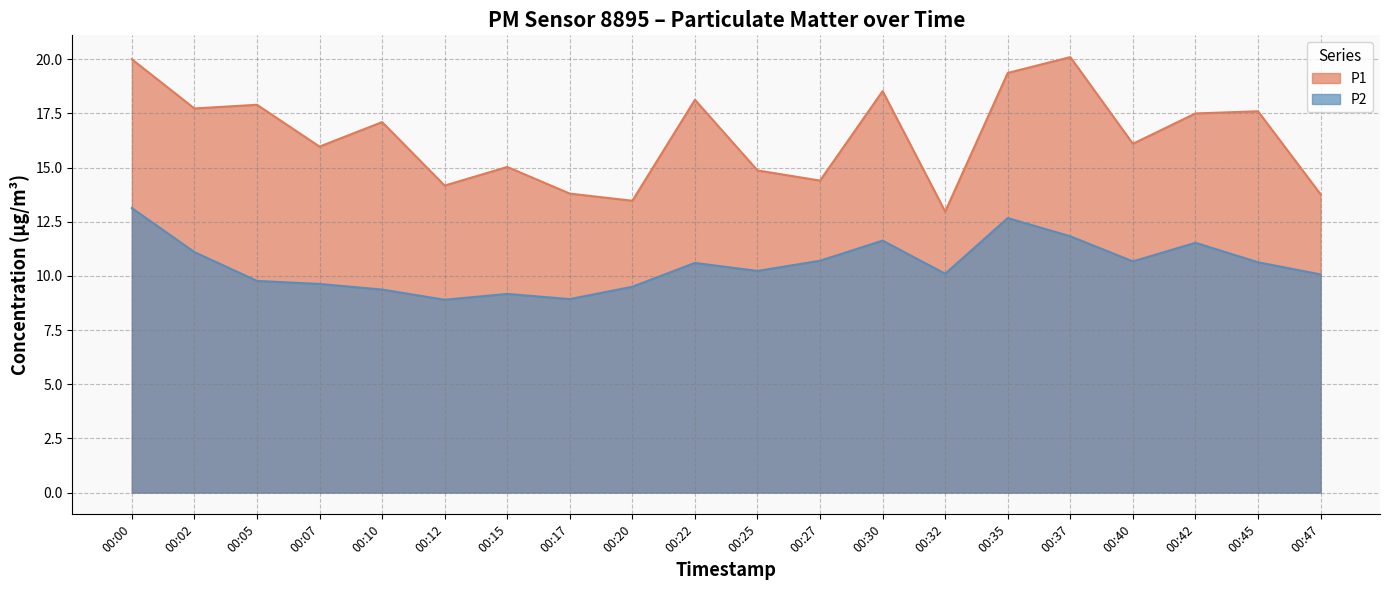

Reading left to right, extract all data points from this chart.

P1: 00:00=20.0	00:02=17.7	00:05=17.9	00:07=16.0	00:10=17.1	00:12=14.2	00:15=15.0	00:17=13.8	00:20=13.5	00:22=18.1	00:25=14.9	00:27=14.4	00:30=18.5	00:32=13.0	00:35=19.4	00:37=20.1	00:40=16.1	00:42=17.5	00:45=17.6	00:47=13.8
P2: 00:00=13.1	00:02=11.1	00:05=9.8	00:07=9.6	00:10=9.4	00:12=8.9	00:15=9.2	00:17=8.9	00:20=9.5	00:22=10.6	00:25=10.2	00:27=10.7	00:30=11.6	00:32=10.1	00:35=12.7	00:37=11.8	00:40=10.7	00:42=11.5	00:45=10.6	00:47=10.1